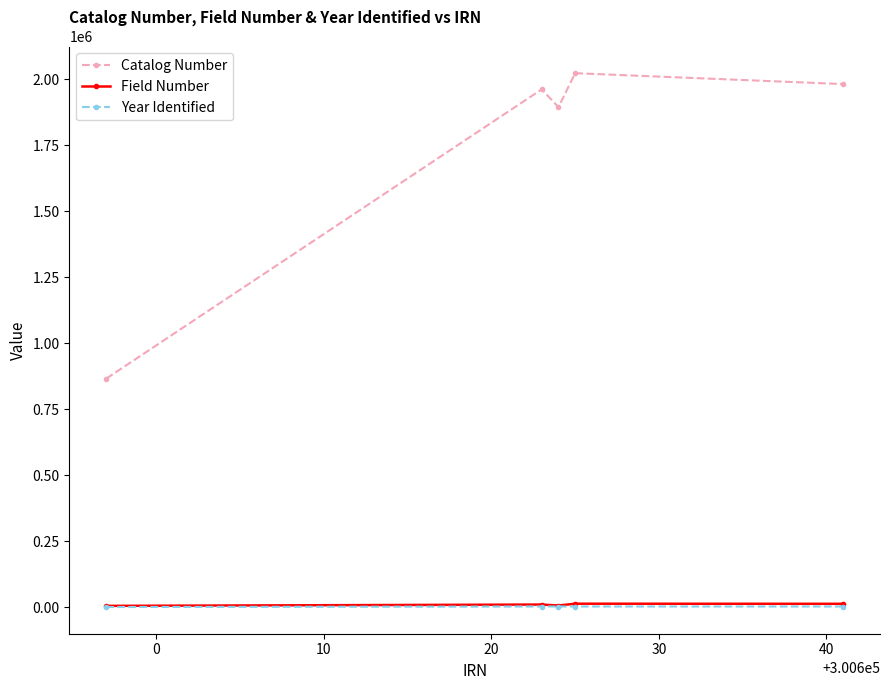

Is this an area chart (filled region under the line)?

No